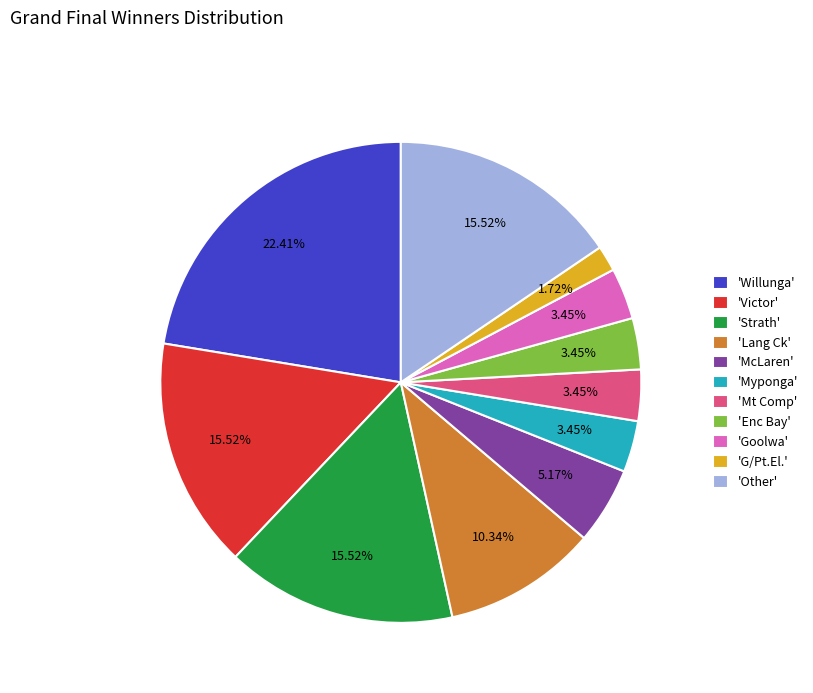

Is there any slice that represents more than half of the pie?

No